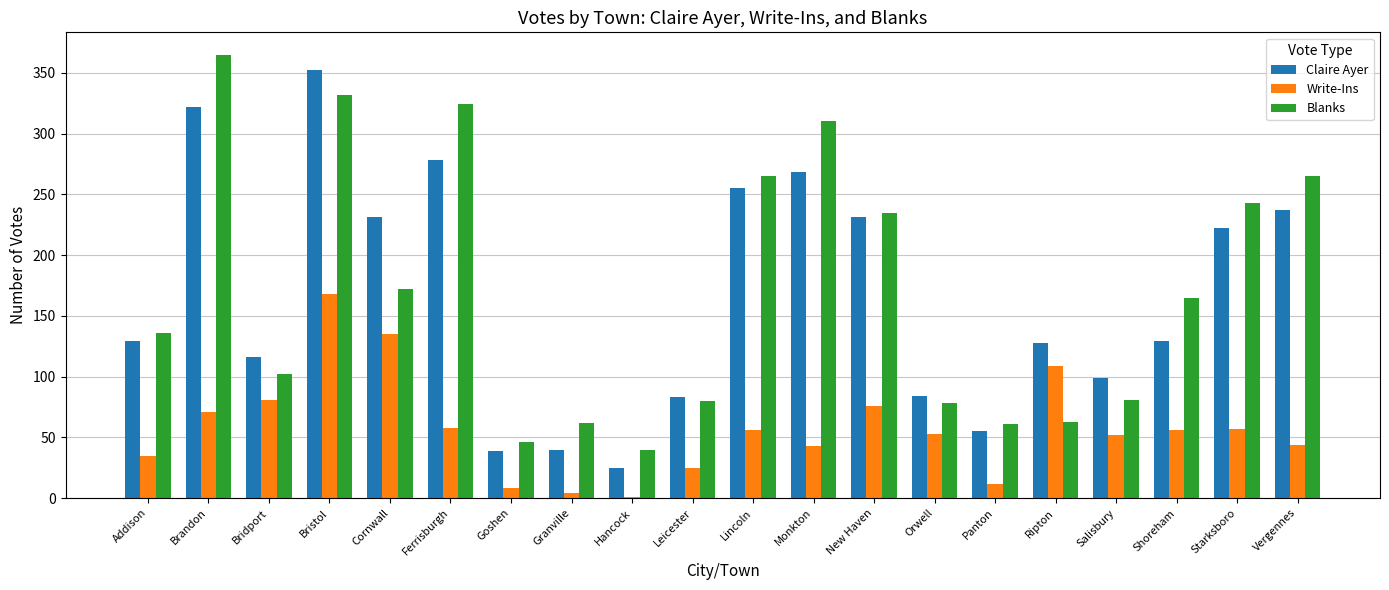

Where is Claire Ayer nearest to the value 188?

Starksboro